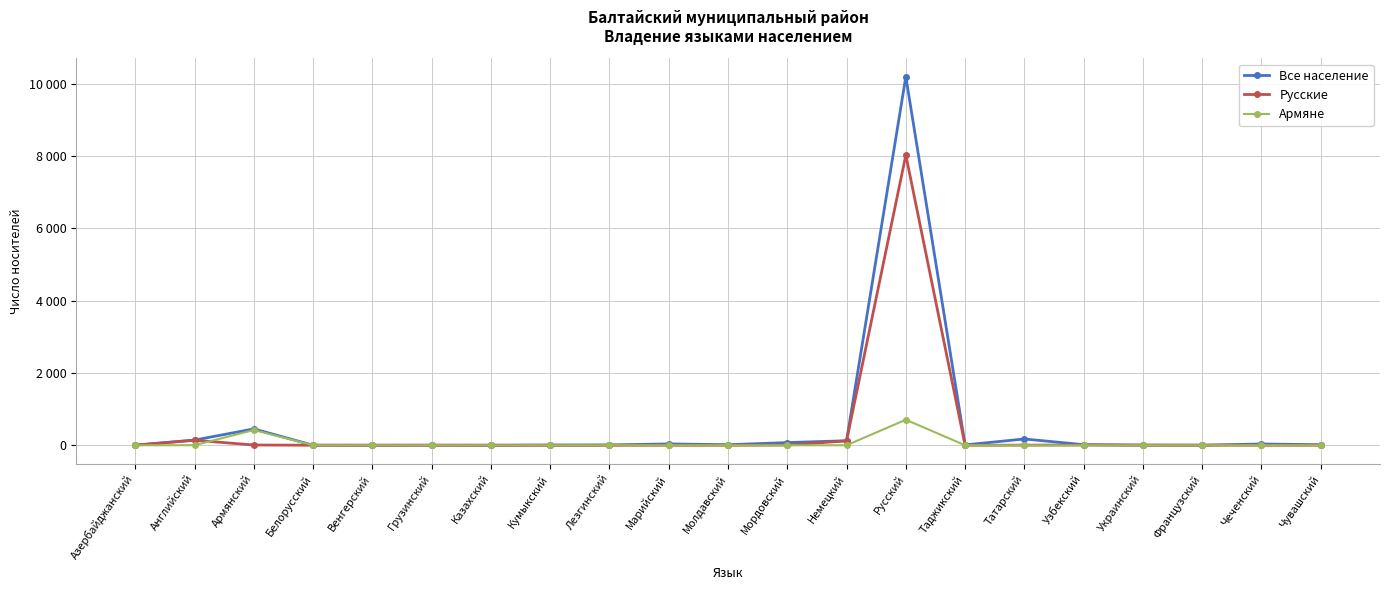

At which label does Все население first exceed 15?

Английский